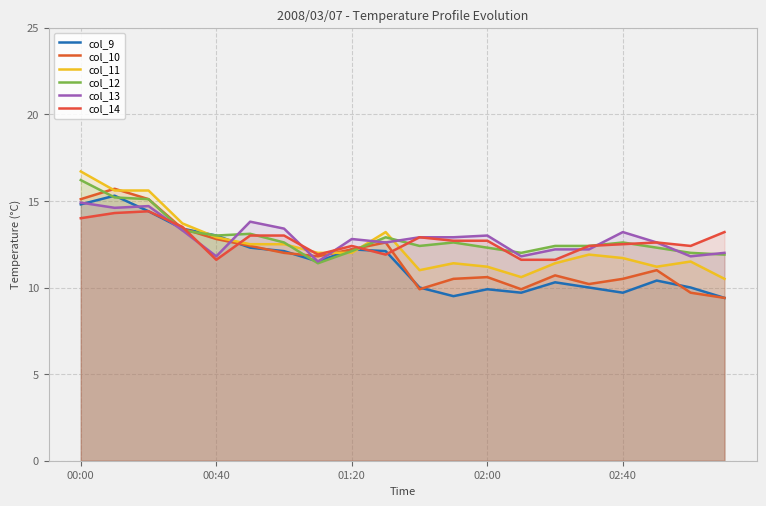

What is the value of the col_9 point at the 4th from the left?

13.4